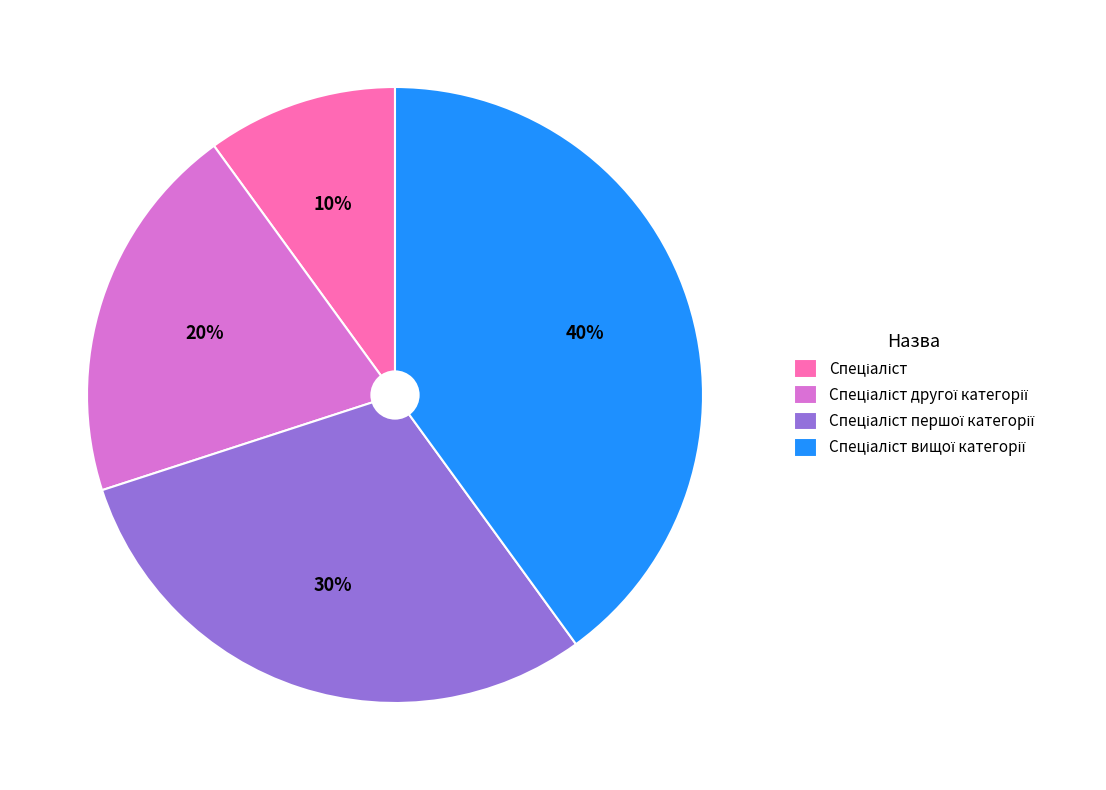

To the nearest percent, what is the average slice percentage?

25%